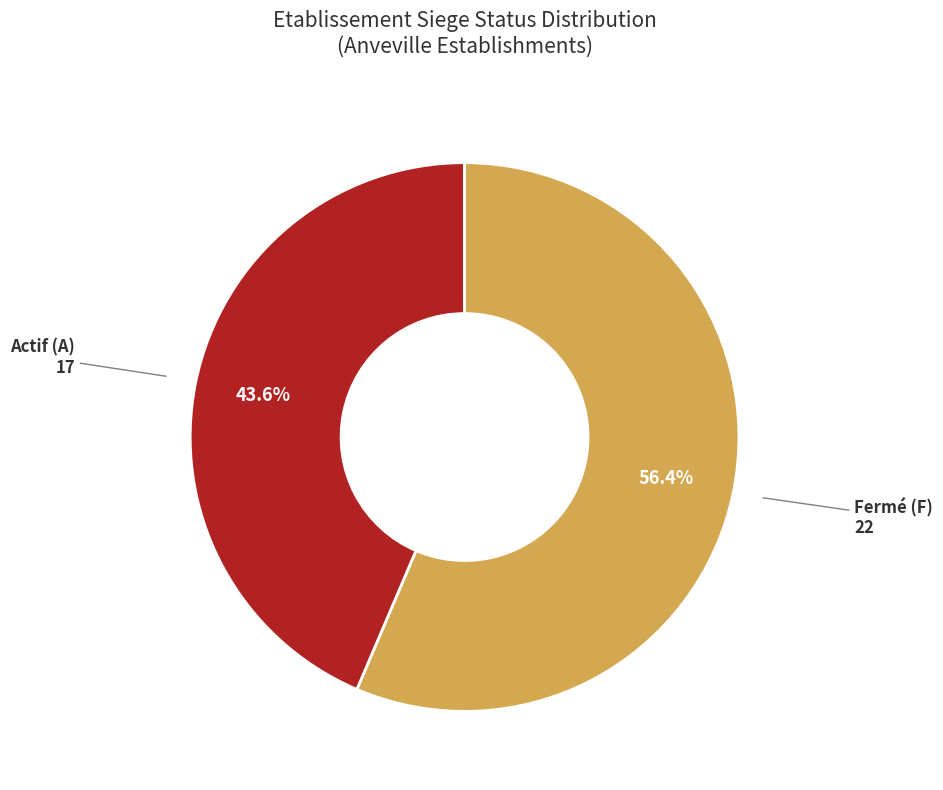

How many segments does this pie chart have?

2